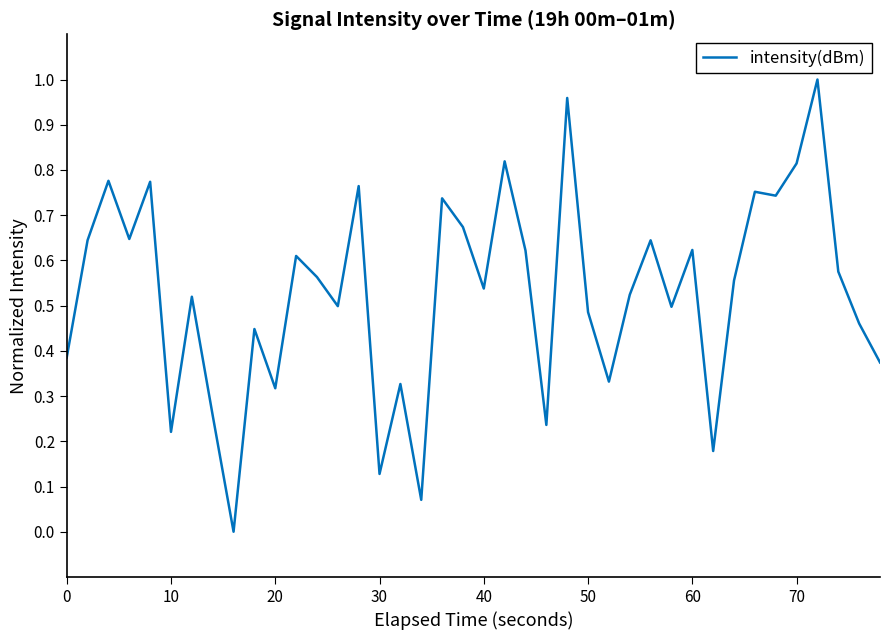

The chart shows a value of 0.8 at 40. True or false?

False